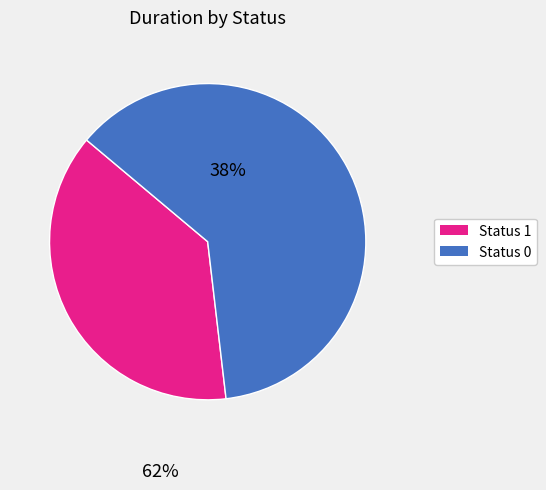

How many segments does this pie chart have?

2